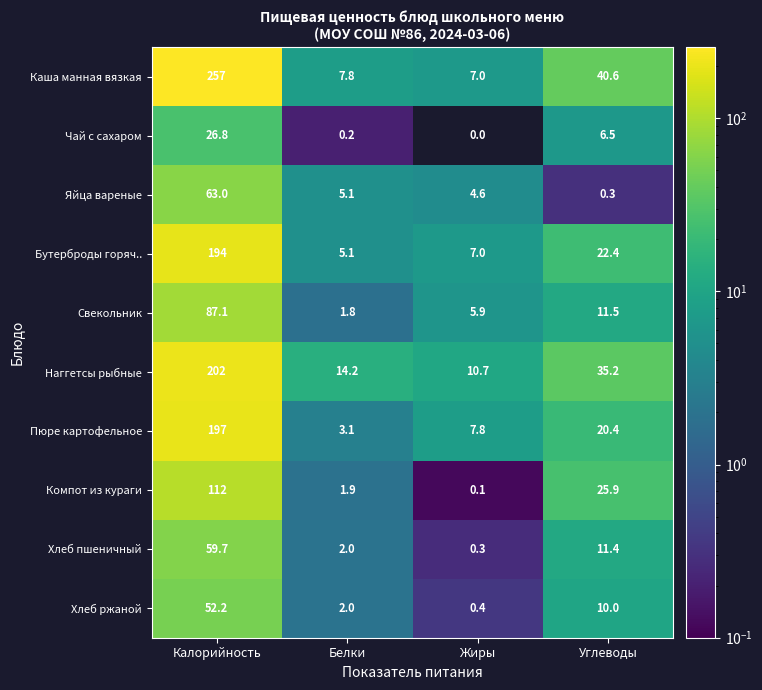

Is the value of Свекольник at Углеводы greater than the value of Каша манная вязкая at Жиры?

Yes